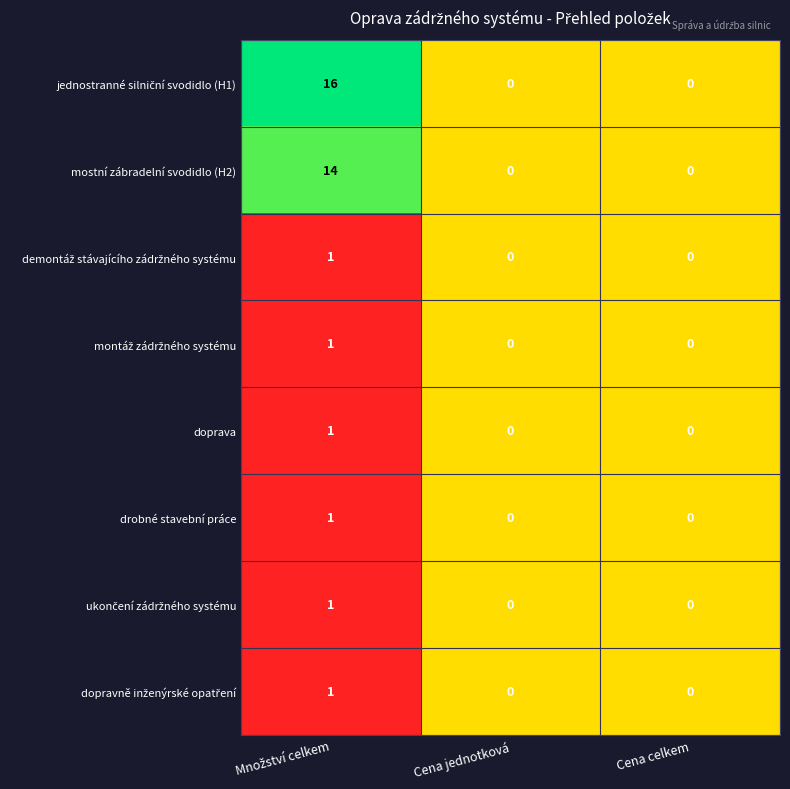

Is it true that drobné stavební práce equals 0 at Cena celkem?

True